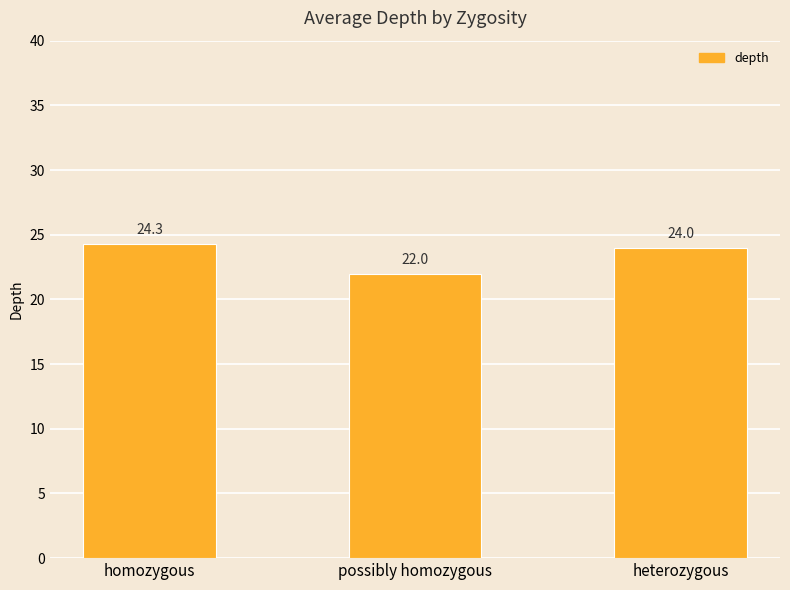

What is the difference between the values at heterozygous and homozygous?

0.3